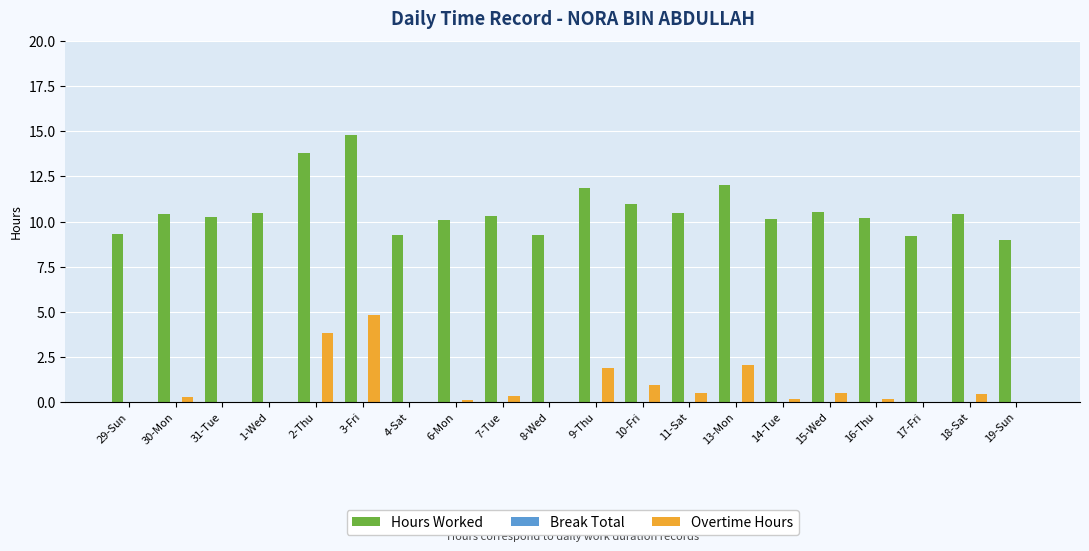

At which category is the sum across all series the highest?

3-Fri